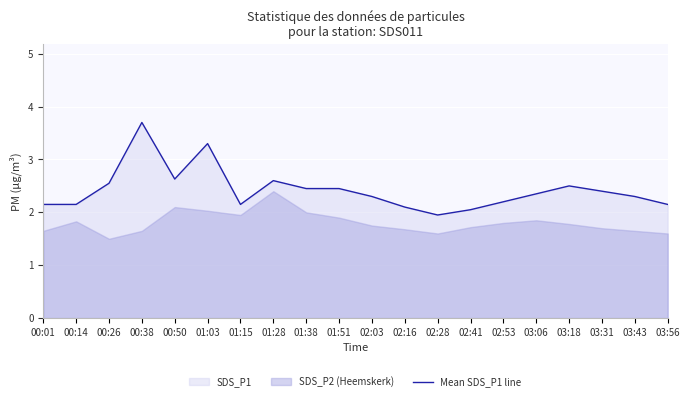

Read the value at 03:43.

2.3